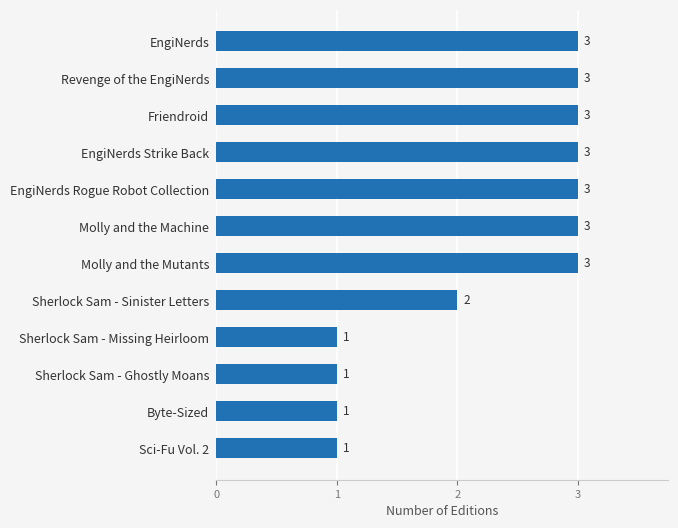

Reading bottom to top, transcribe all the data shown in this chart.

1	1	1	1	2	3	3	3	3	3	3	3